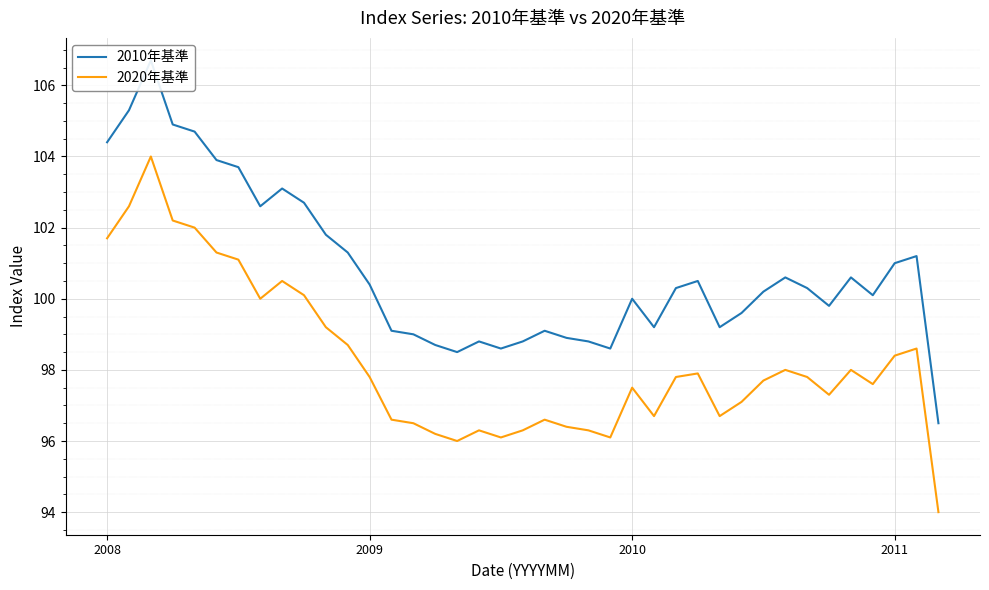

What is the highest value of the 2020年基準 series?

104.0